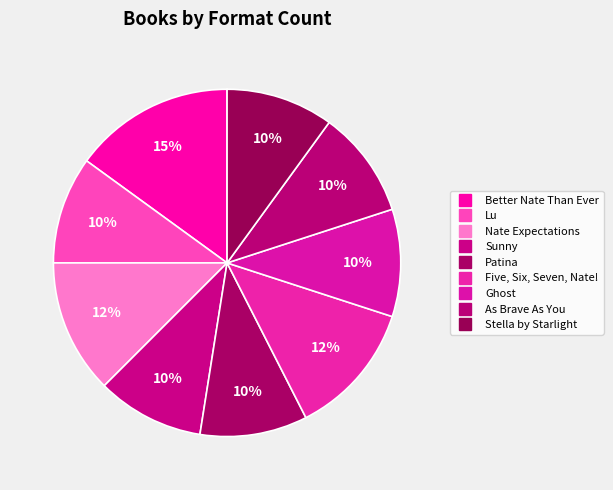

To the nearest percent, what is the difference between the largest and smallest slice percentages?

5%